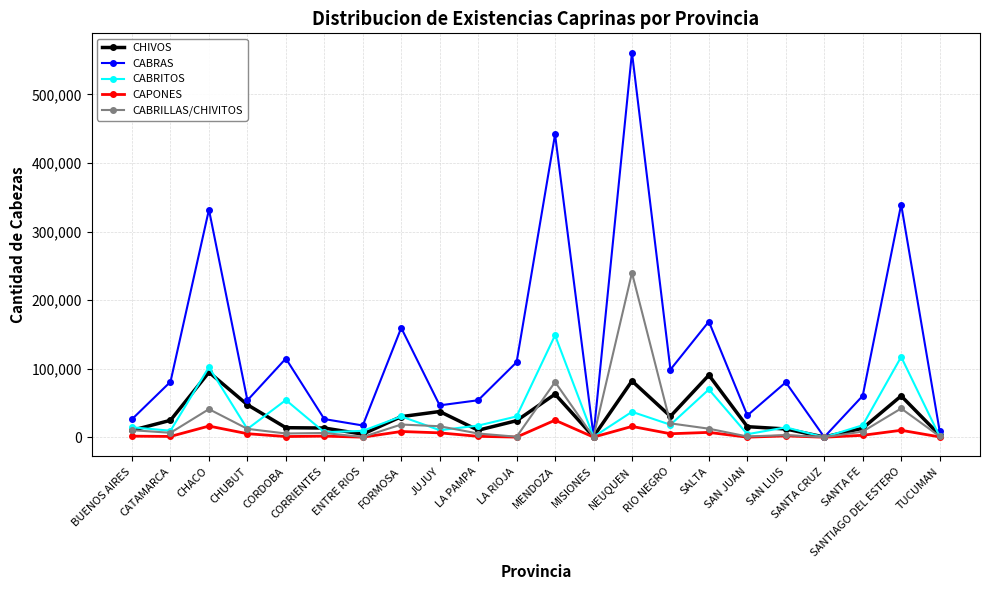

How many data points in CAPONES are less than 1911?

11